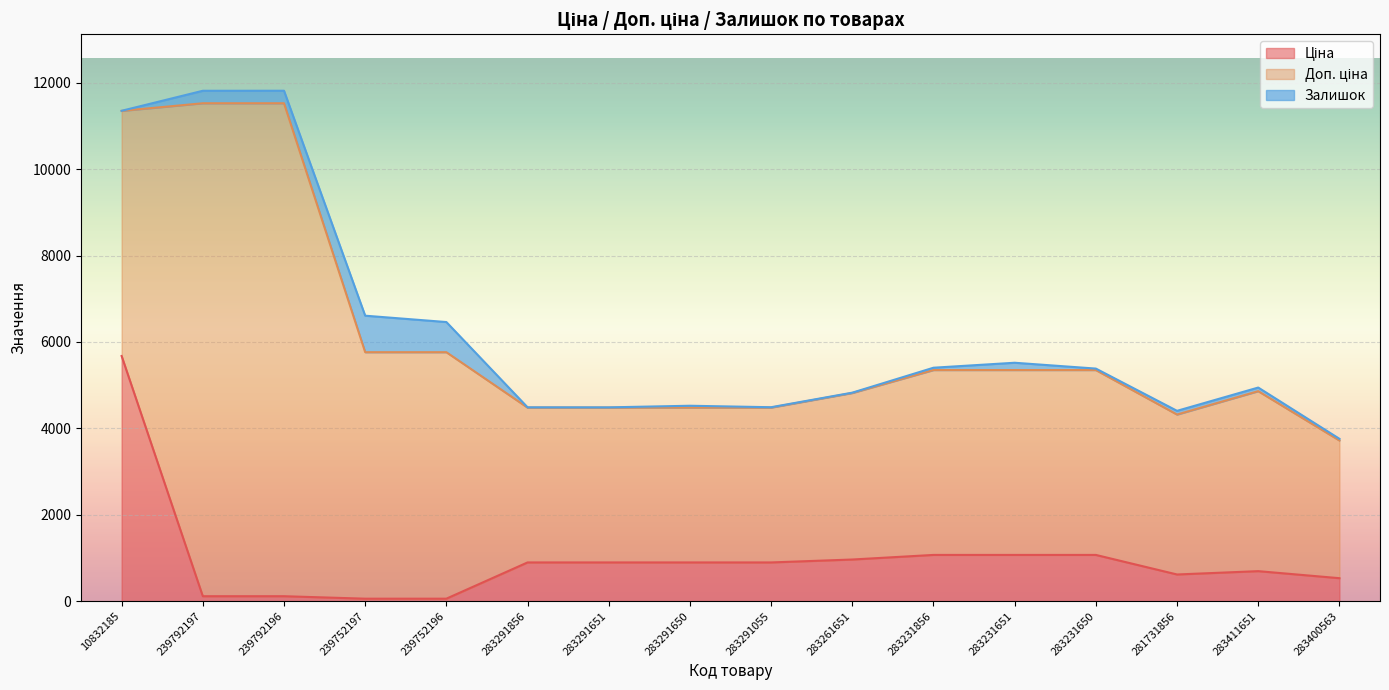

Reading left to right, what are all the values shown in this chart?

Ціна: 5673.8	114.1	114.1	57.0	57.0	895.9	895.9	895.9	895.9	963.5	1069.8	1069.8	1069.8	617.0	694.3	531.3
Доп. ціна: 5673.8	11410.0	11410.0	5705.0	5705.0	3583.6	3583.6	3583.6	3583.6	3854.0	4279.1	4279.1	4279.1	3701.9	4165.6	3187.6
Залишок: 2.0	289.0	290.0	845.0	698.0	7.0	6.0	43.0	9.0	8.0	54.0	169.0	34.0	86.0	84.0	39.0